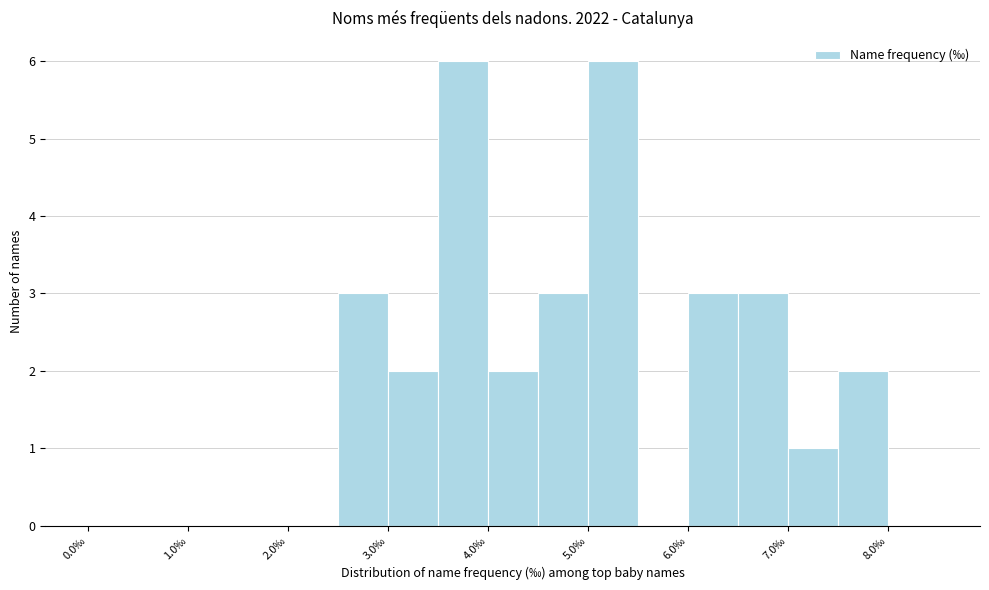

What is the height of the bar covering 3.5 to 4.0 on the x-axis? The values are not printed on the chart, so give them approximately, as read against the axis.

6